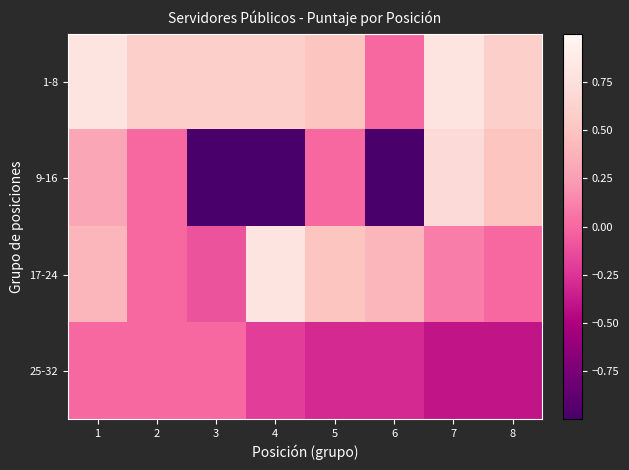

Reading left to right, list all the values displayed in this chart.

1-8: 1=0.8	2=0.6	3=0.6	4=0.6	5=0.5	6=0.0	7=0.8	8=0.6
9-16: 1=0.3	2=0.0	3=-1.0	4=-1.0	5=0.0	6=-1.0	7=0.7	8=0.5
17-24: 1=0.4	2=0.0	3=-0.1	4=0.8	5=0.5	6=0.4	7=0.1	8=0.0
25-32: 1=0.0	2=0.0	3=0.0	4=-0.2	5=-0.3	6=-0.3	7=-0.4	8=-0.4